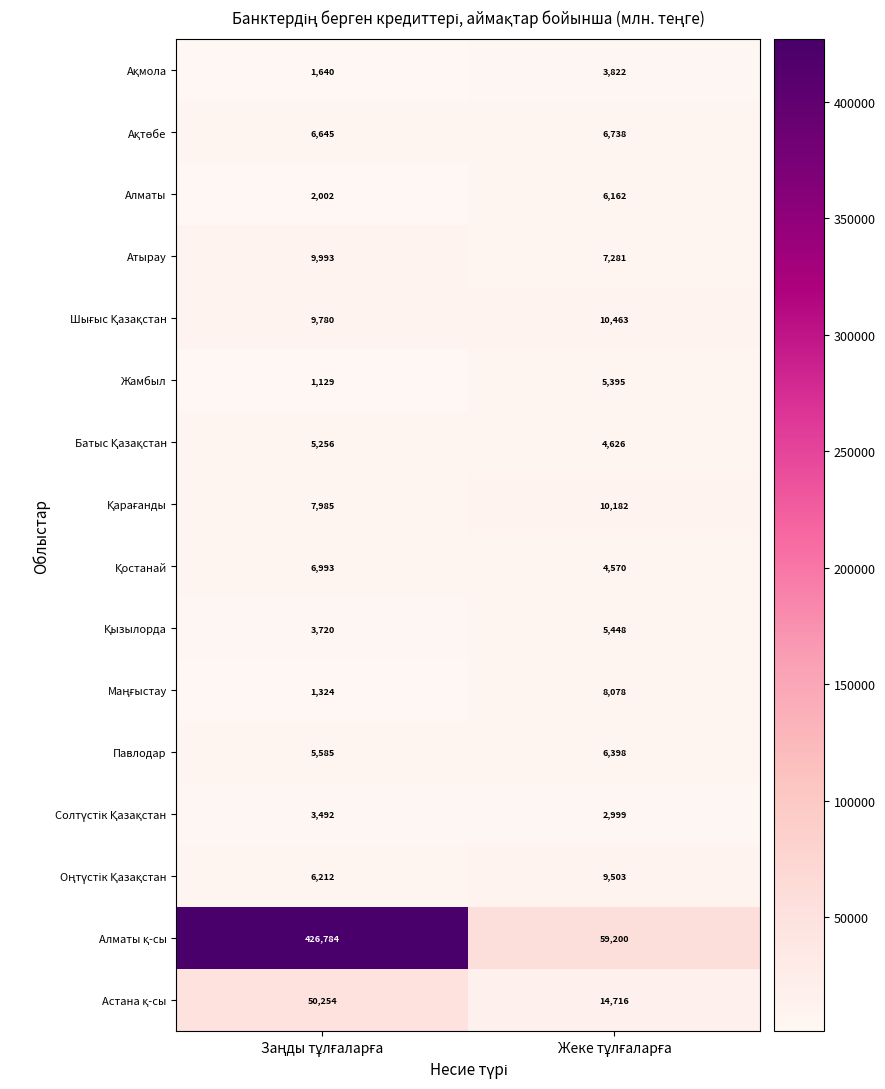

What is the maximum value shown in the chart?

426784